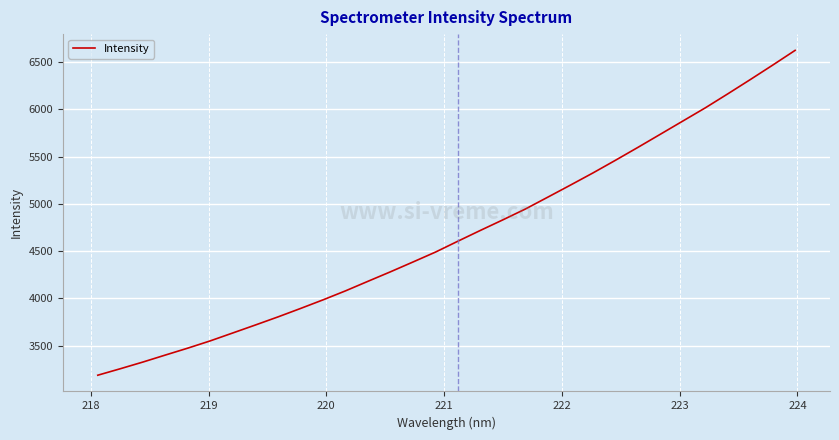

What is the difference between the maximum and minimum values?

3437.3